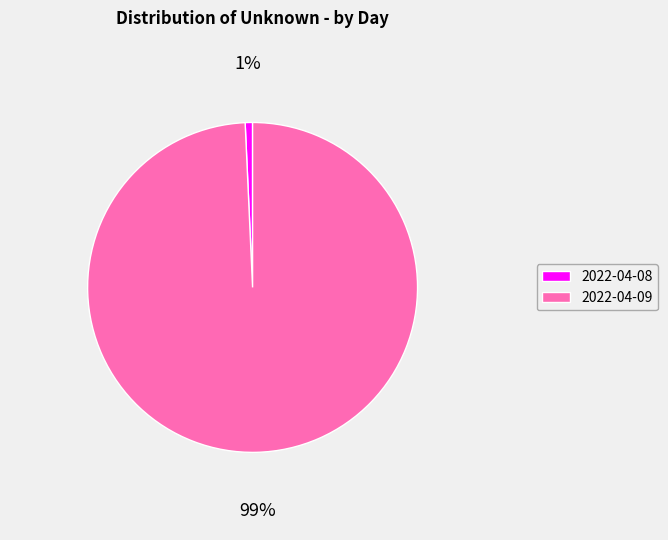

Which slice represents more than half of the pie?

2022-04-09